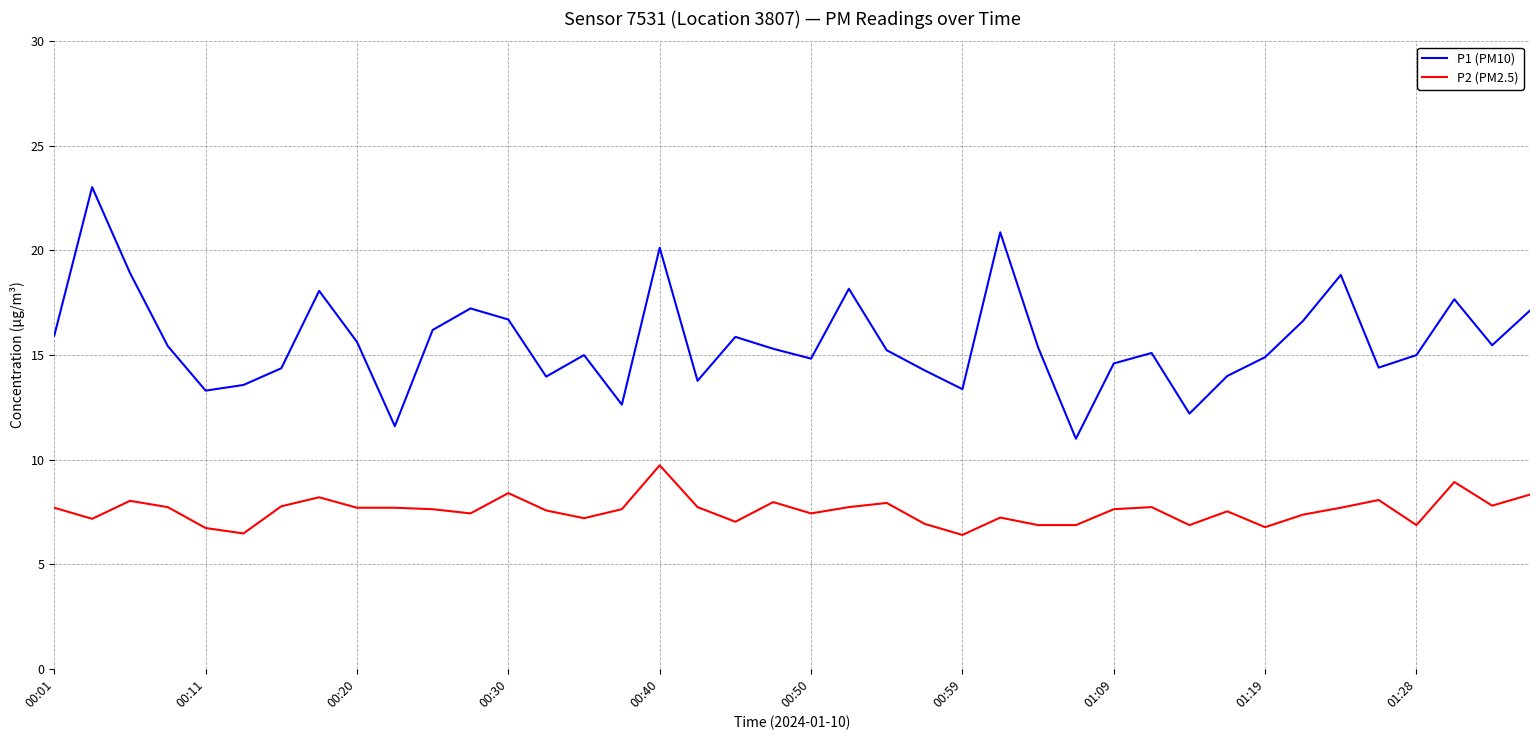

True or false: P2 (PM2.5) and P1 (PM10) intersect in this chart.

False